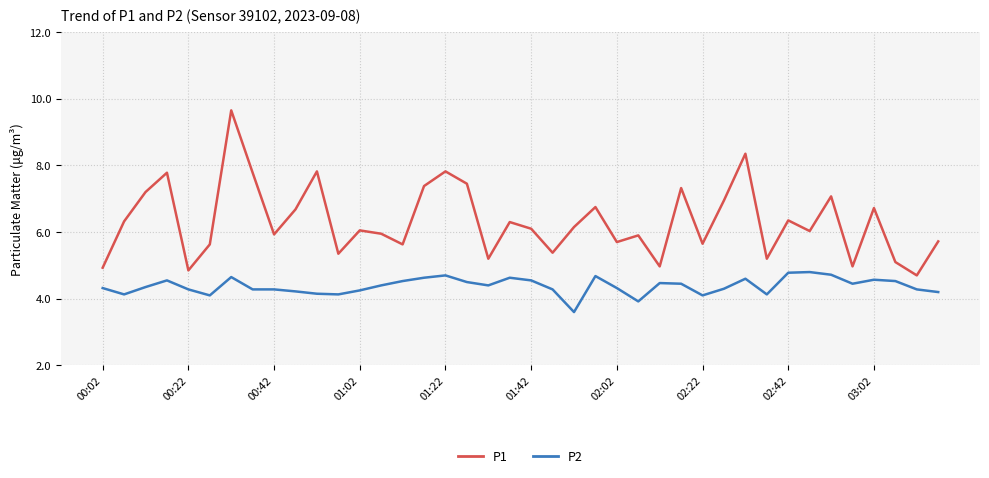

How many lines are shown in the chart?

2